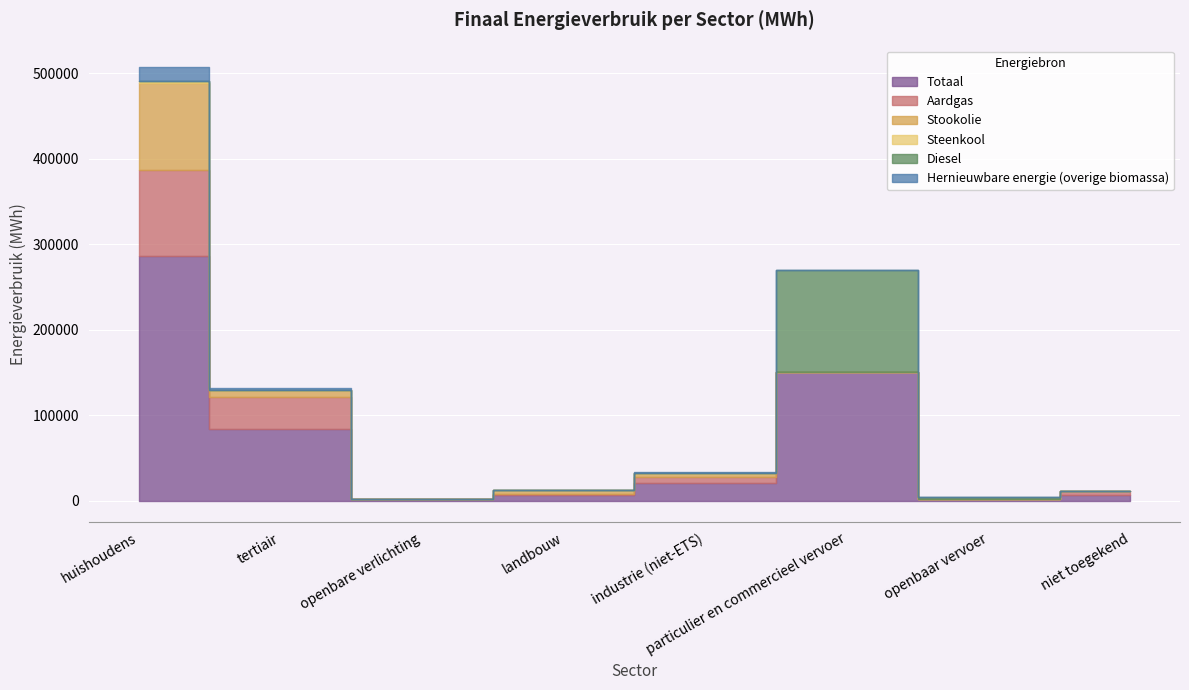

Where do Stookolie and Aardgas first cross each other?

huishoudens and tertiair